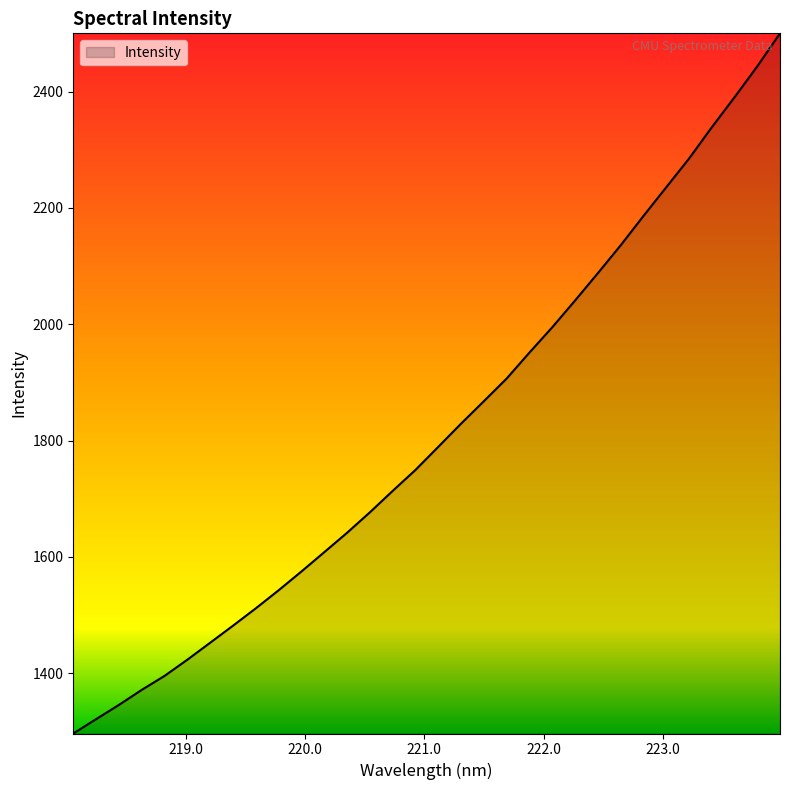

What is the average value?

1815.2